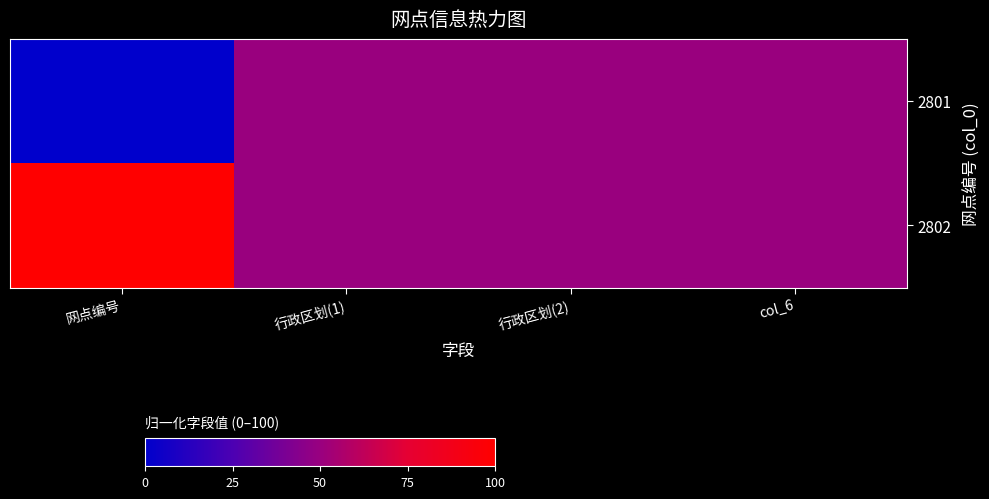

Reading left to right, list all the values displayed in this chart.

2801: 网点编号=0	行政区划(1)=50	行政区划(2)=50	col_6=50
2802: 网点编号=100	行政区划(1)=50	行政区划(2)=50	col_6=50